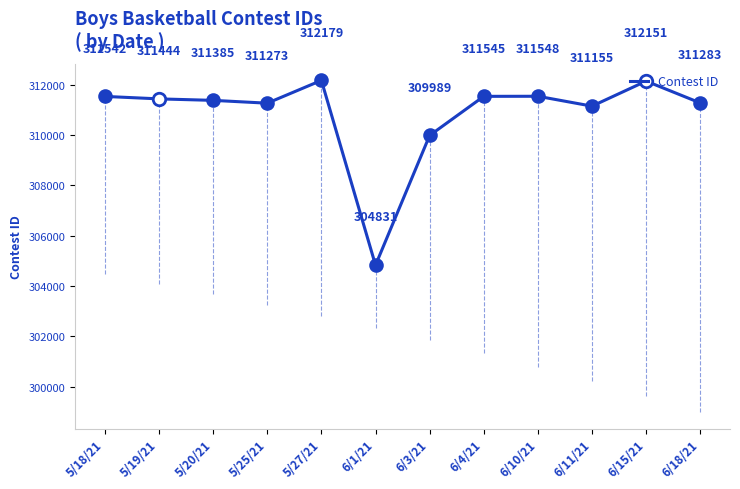

What is the ratio of the value at 6/4/21 to the value at 5/18/21?

1.0